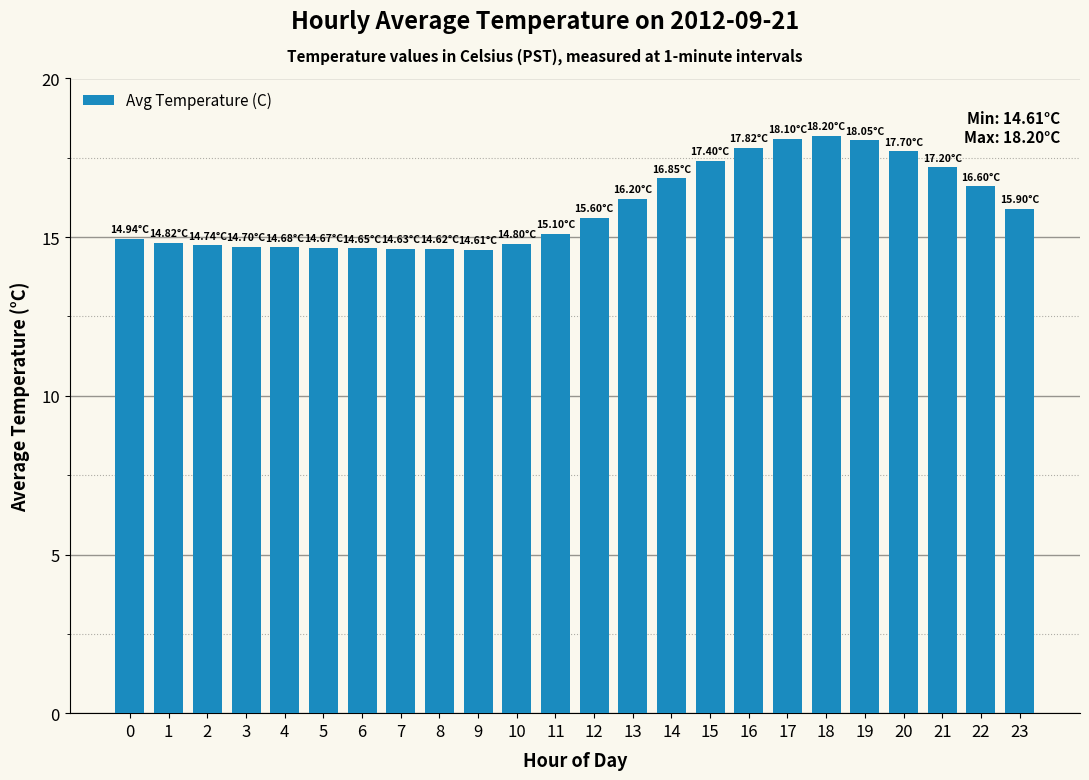

What is the smallest value displayed?

14.6